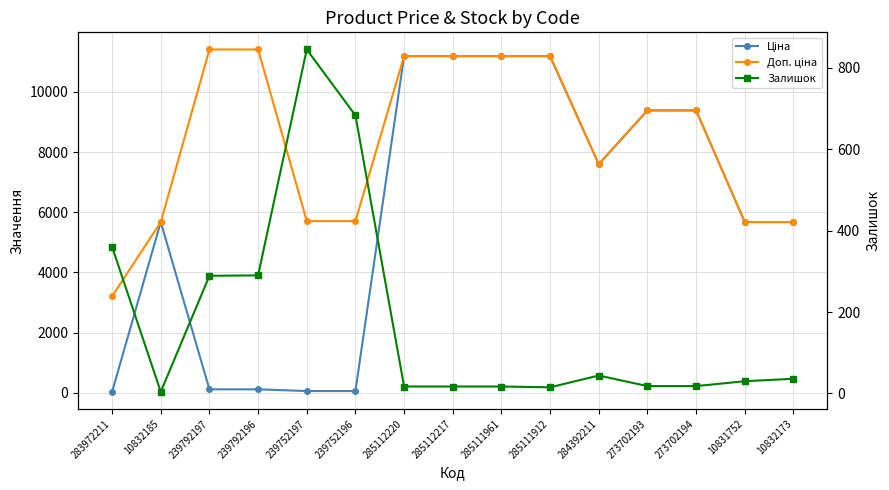

At 285112220, list the series in order from largest to smallest.

Ціна, Доп. ціна, Залишок